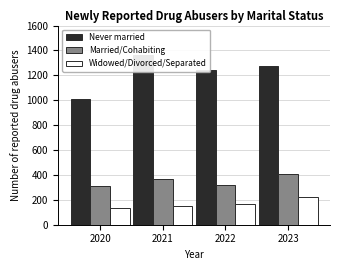

What is the sum of the Widowed/Divorced/Separated values at 2020 and 2021?

286